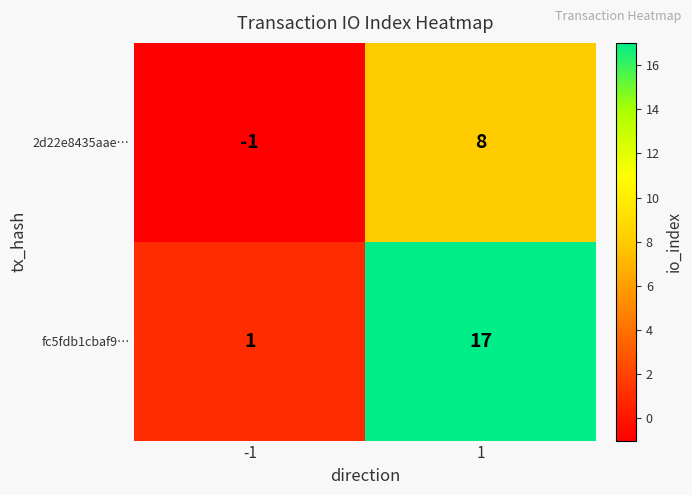

What is the highest value of the 2d22e8435aae… series?

8